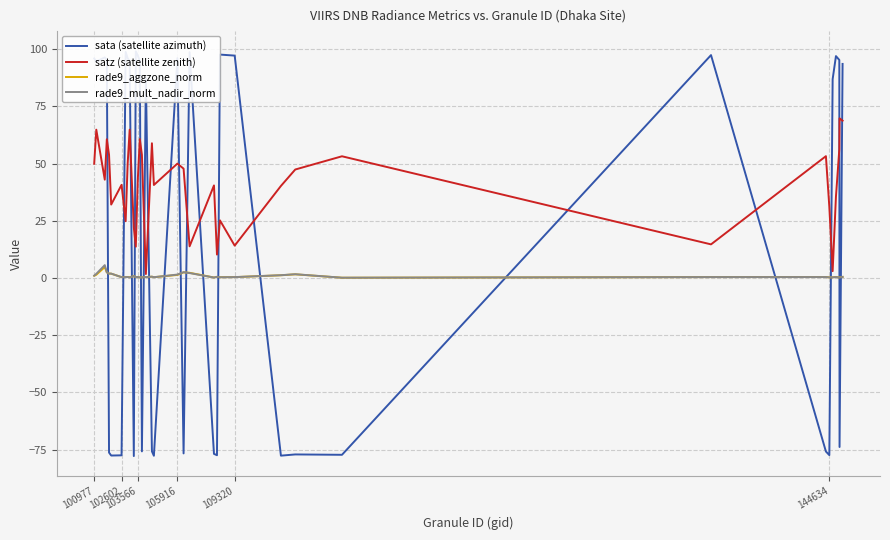

What is the maximum value for rade9_aggzone_norm?

4.8